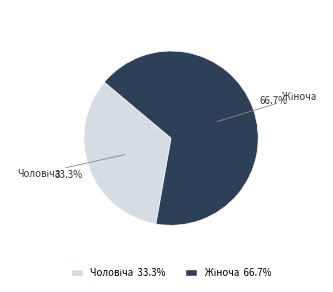

Does any single category account for the majority?

Yes